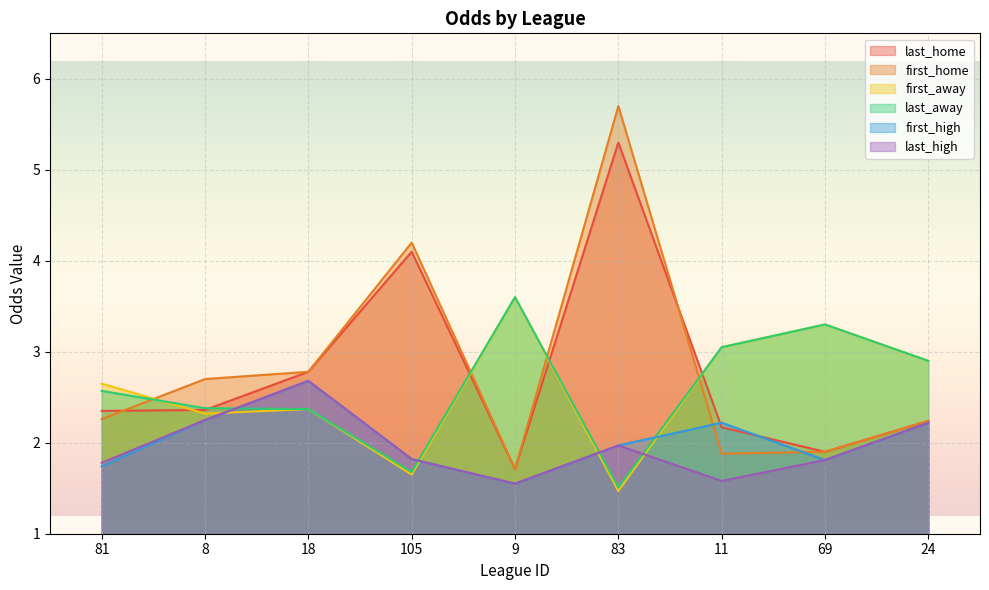

How many interior local valleys does the first_high series have?

2